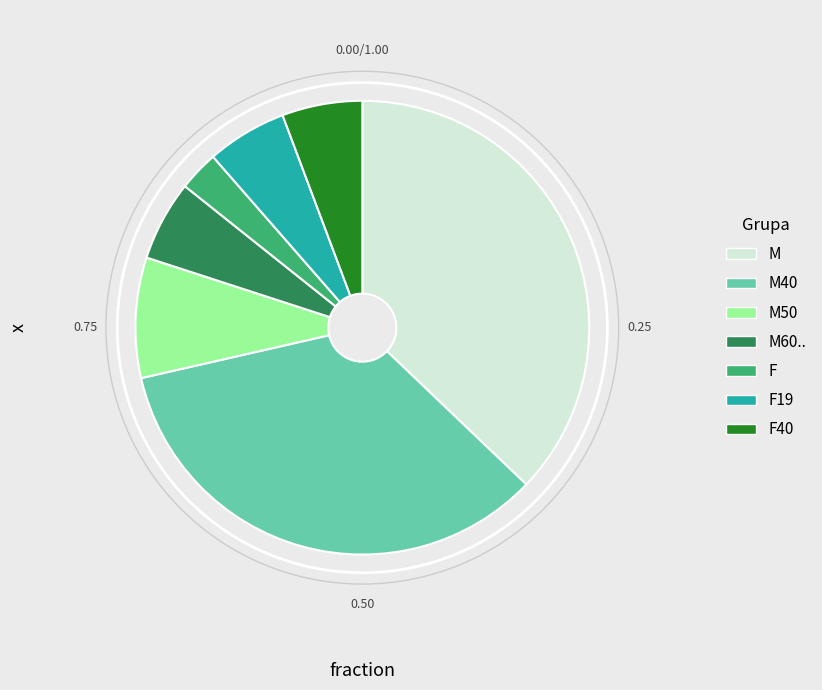

Is the sum of M and M60.. greater than half?

No